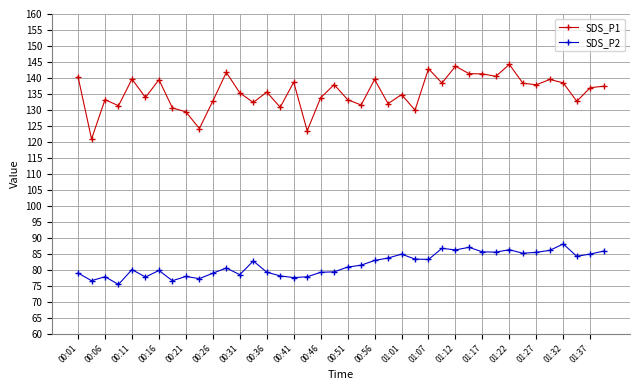

True or false: SDS_P1 and SDS_P2 cross at least once.

False